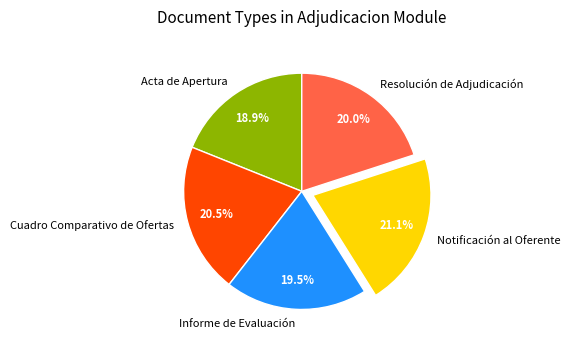

What portion of the pie excludes Notificación al Oferente?

78.9%